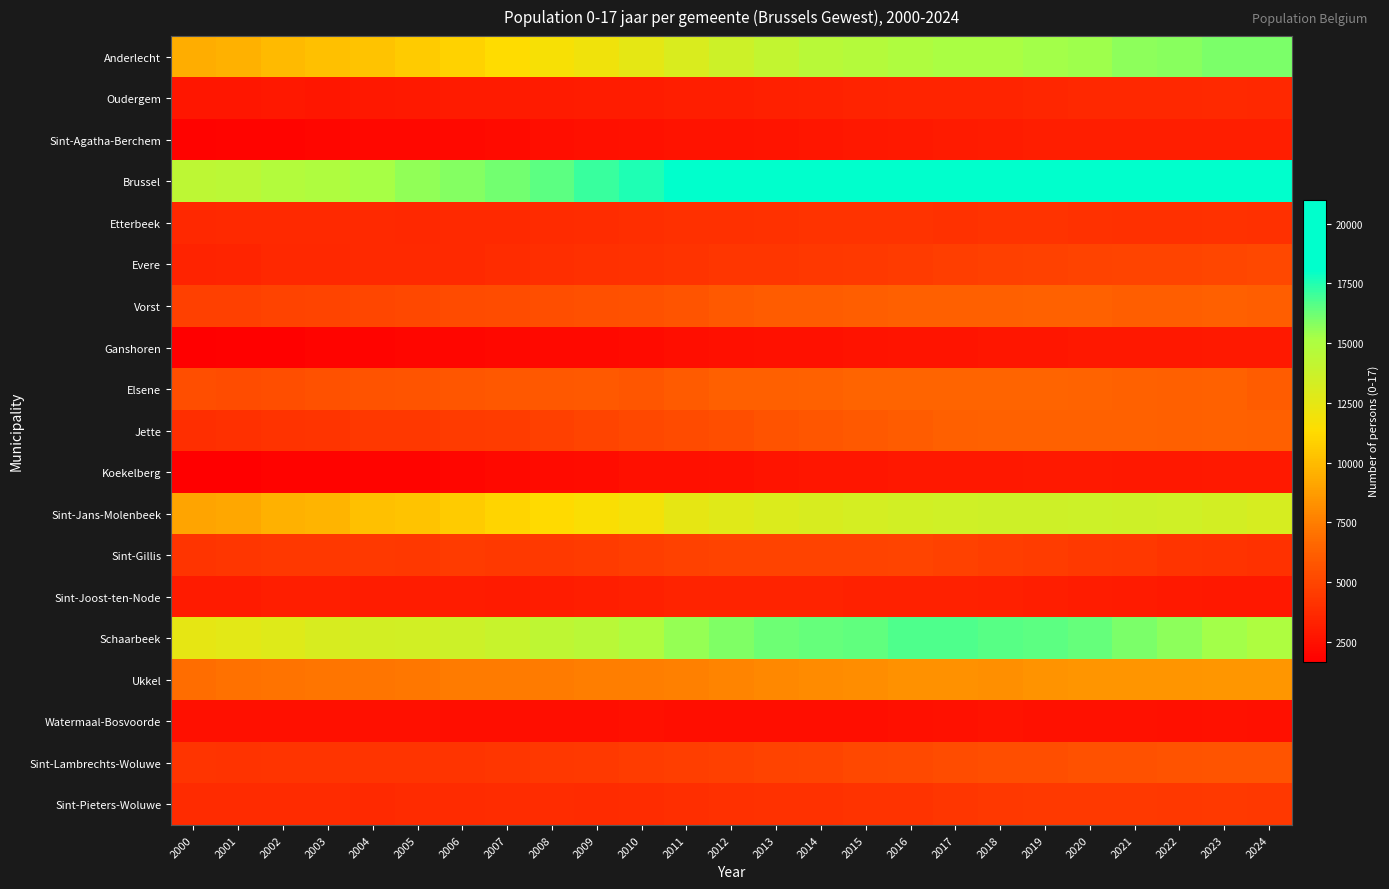

Rank the series by their maximum value, from highest to lowest.

Brussel, Schaarbeek, Anderlecht, Sint-Jans-Molenbeek, Ukkel, Elsene, Jette, Vorst, Sint-Lambrechts-Woluwe, Evere, Sint-Gillis, Sint-Pieters-Woluwe, Etterbeek, Oudergem, Sint-Joost-ten-Node, Sint-Agatha-Berchem, Ganshoren, Koekelberg, Watermaal-Bosvoorde